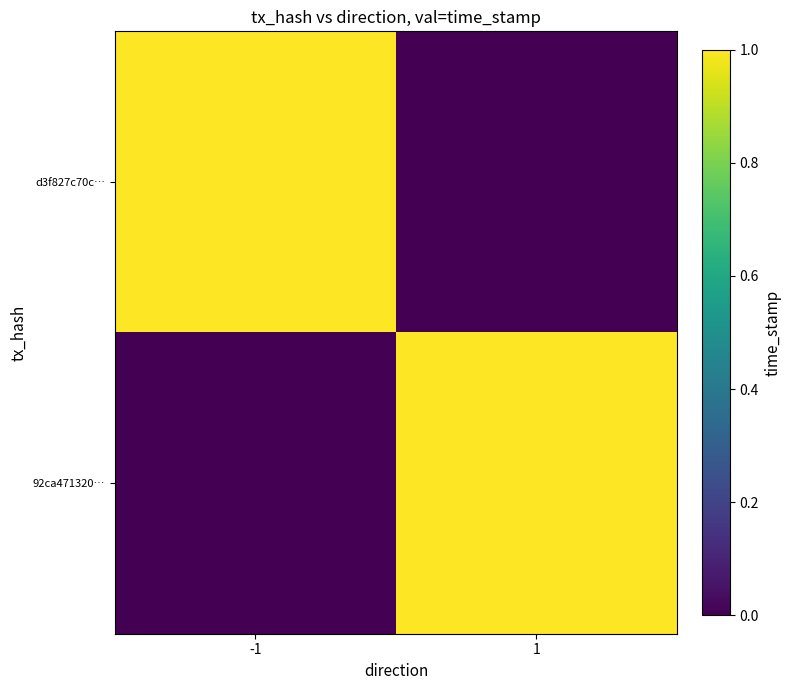

Which series has the largest total across all categories?

d3f827c70c…